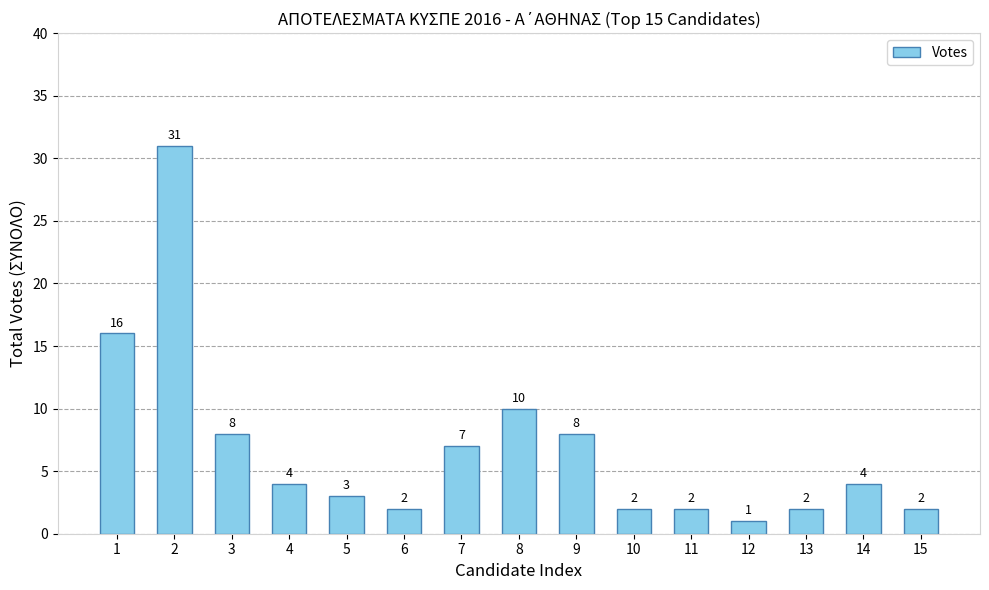

What is the value of the 12th bar from the left?

1